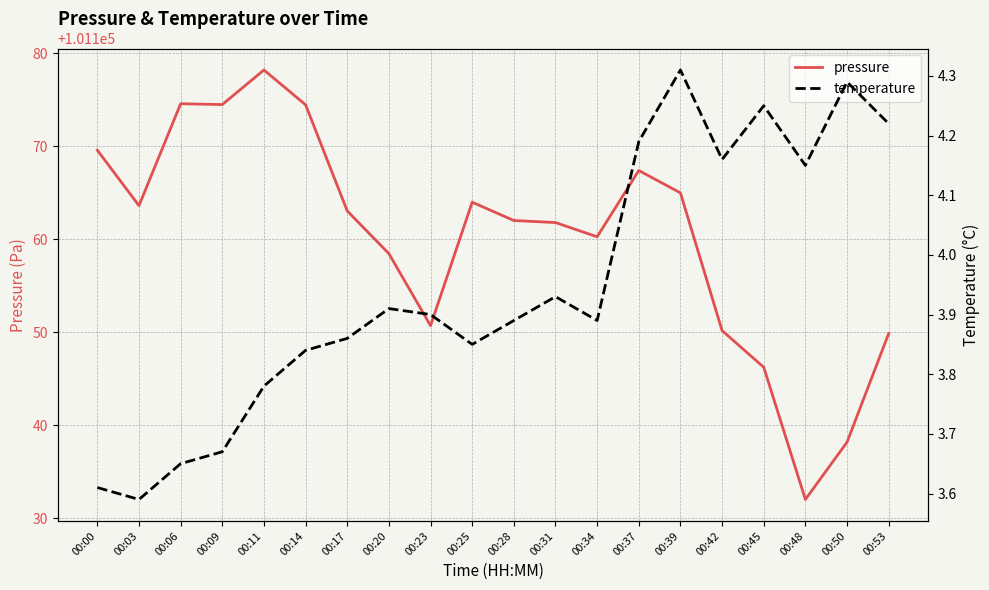

True or false: pressure and temperature intersect in this chart.

False